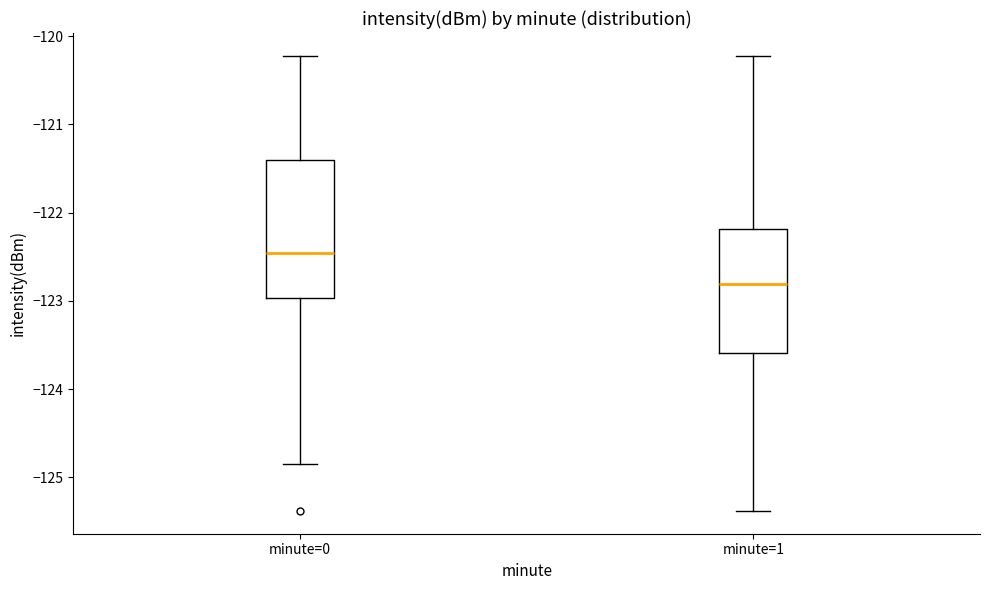

Which box is the tallest, from its lower edge to its upper edge?

minute=0